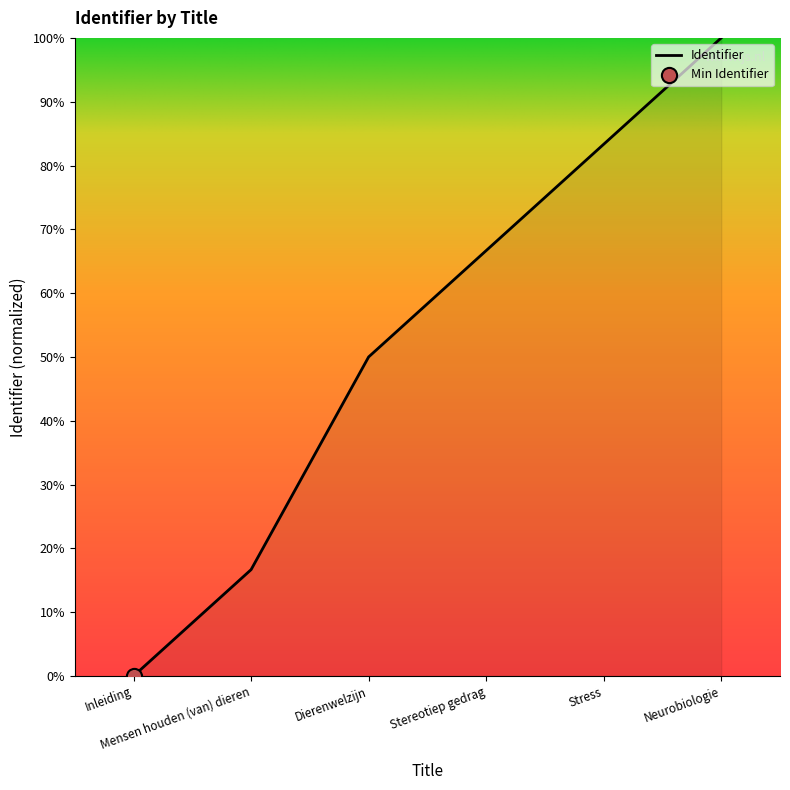

Between Dierenwelzijn and Neurobiologie, which is larger?

Neurobiologie